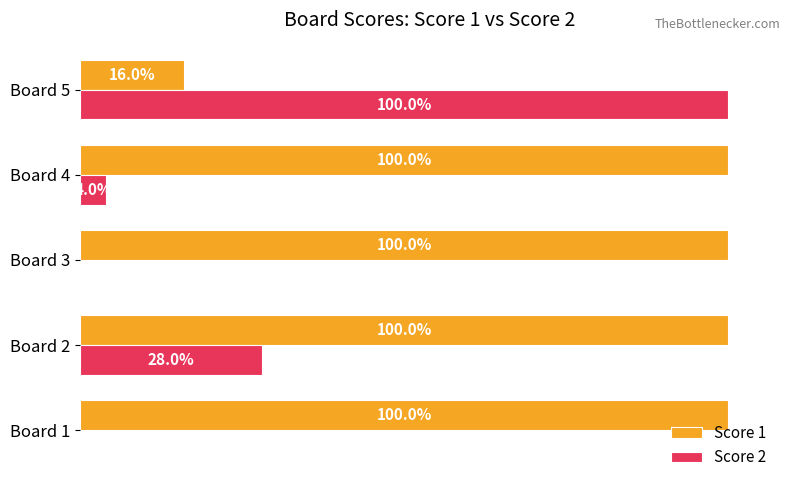

What are all the series names shown in the legend?

Score 1, Score 2